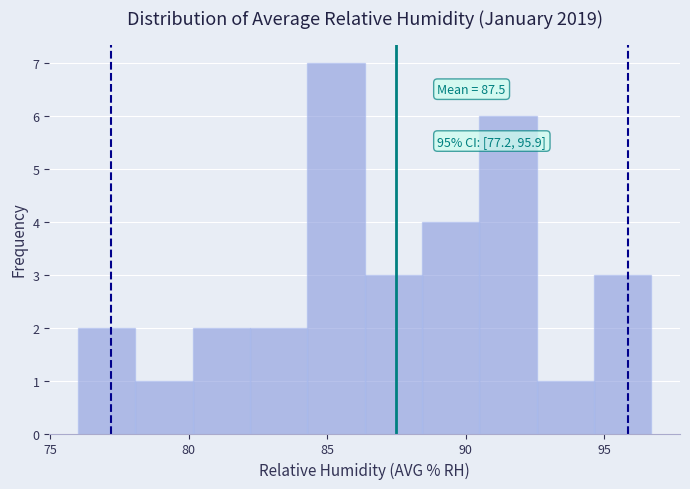

Which range on the x-axis has the tallest bar?

84.5 to 86.5